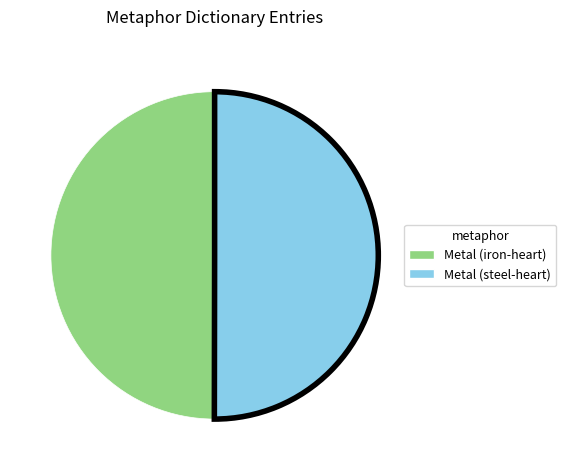

Count the number of slices in the pie.

2